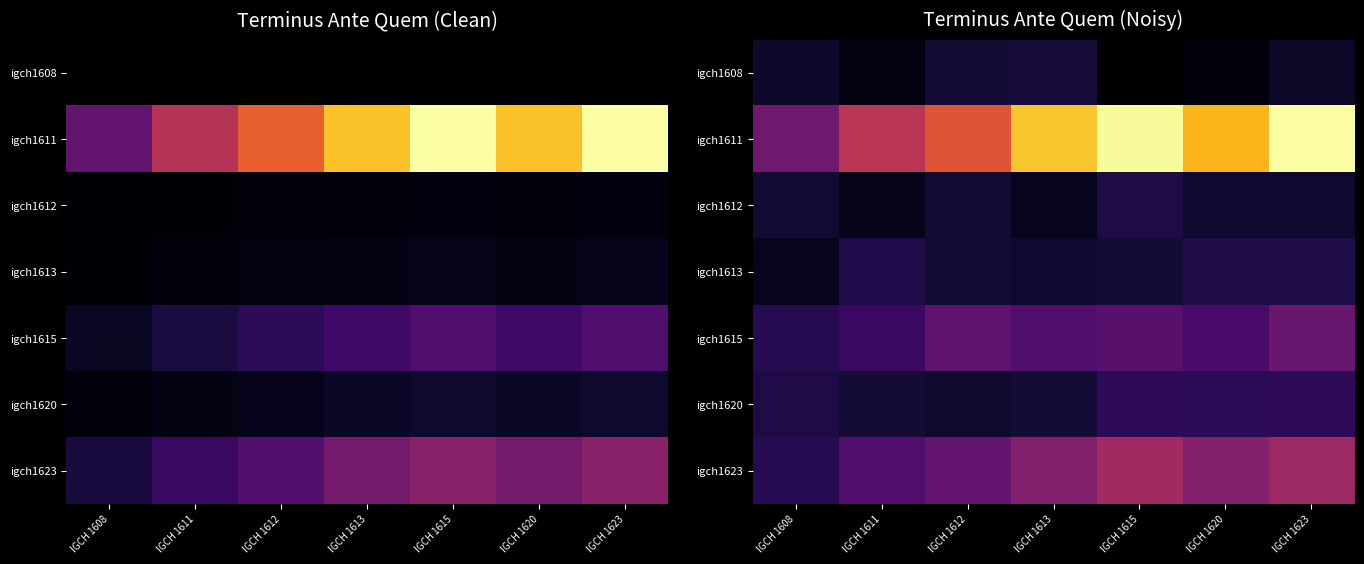

How many igch1608 values are between 0 and 1?

7